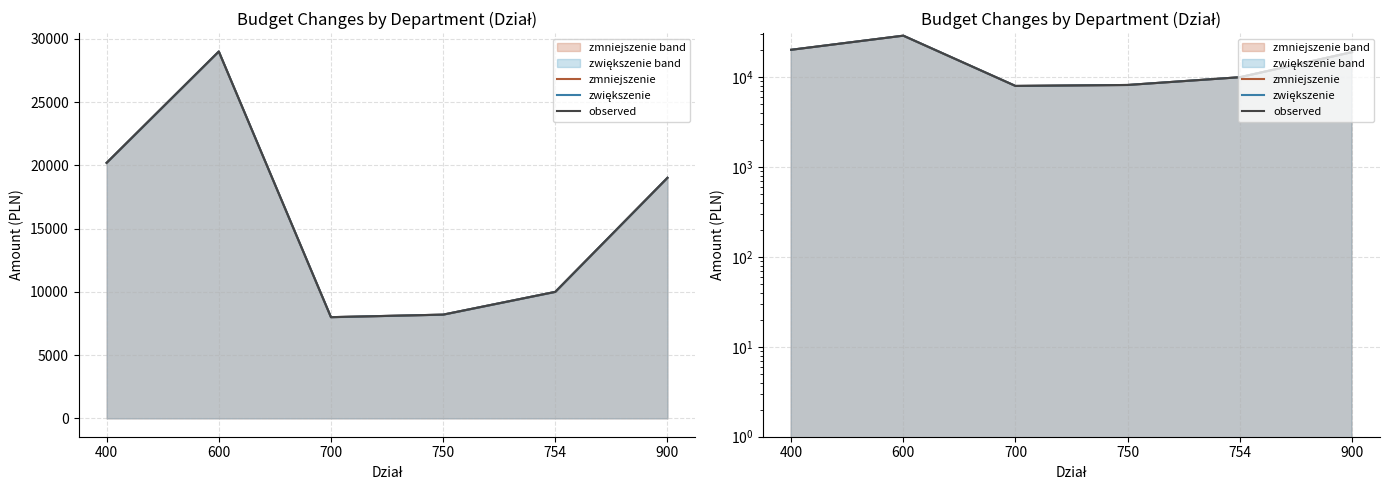

Reading left to right, list all the values displayed in this chart.

zmniejszenie: 20200.0	29000.0	8000.0	8200.0	10000.0	19015.2
zwiększenie: 20200.0	29000.0	8000.0	8200.0	10000.0	19015.2
observed: 20200.0	29000.0	8000.0	8200.0	10000.0	19015.2